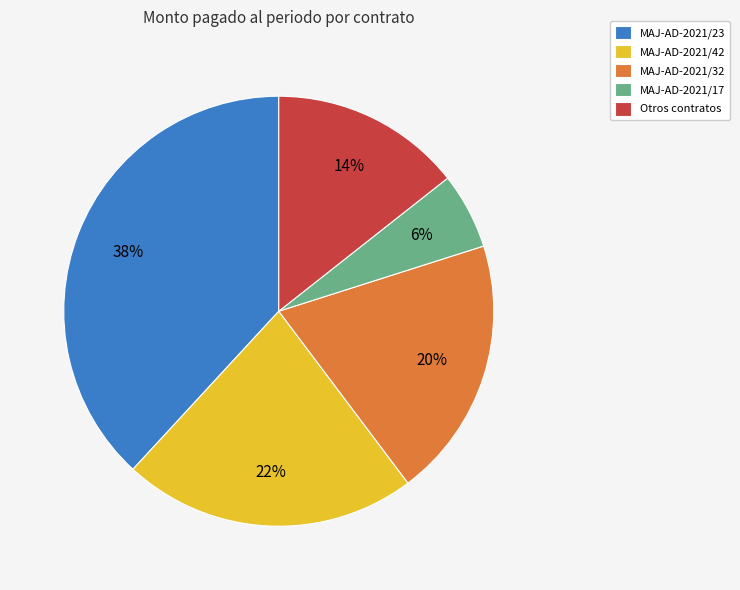

True or false: MAJ-AD-2021/23 accounts for 49% of the total.

False